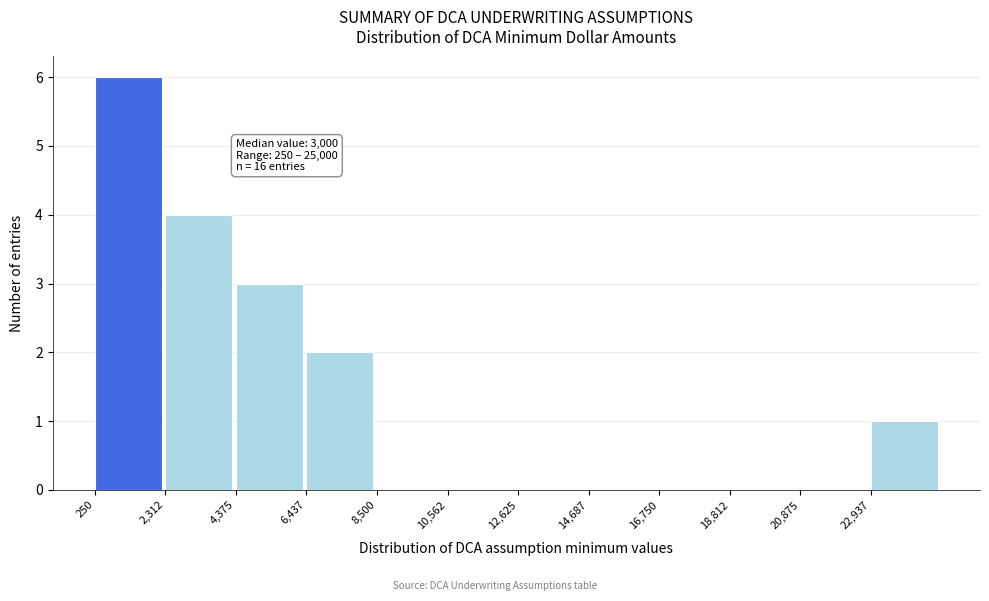

Which range on the x-axis has the tallest bar?

500 to 2500